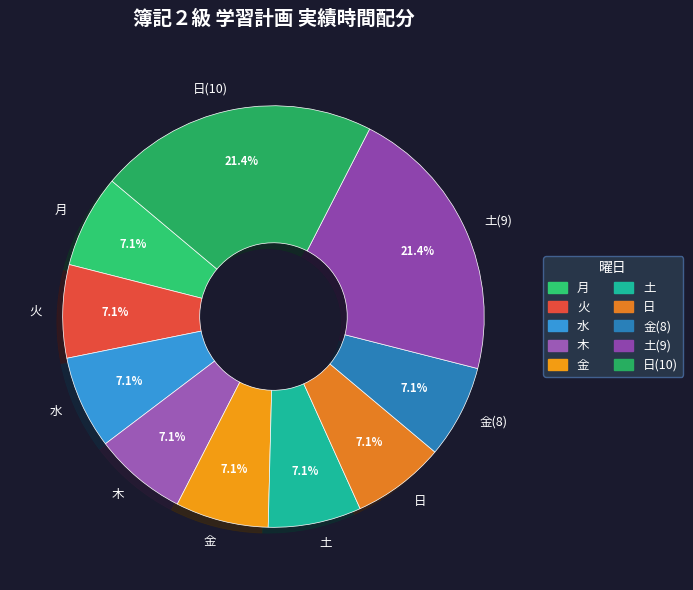

What is the ratio of the value at 金(8) to the value at 火?

1.0